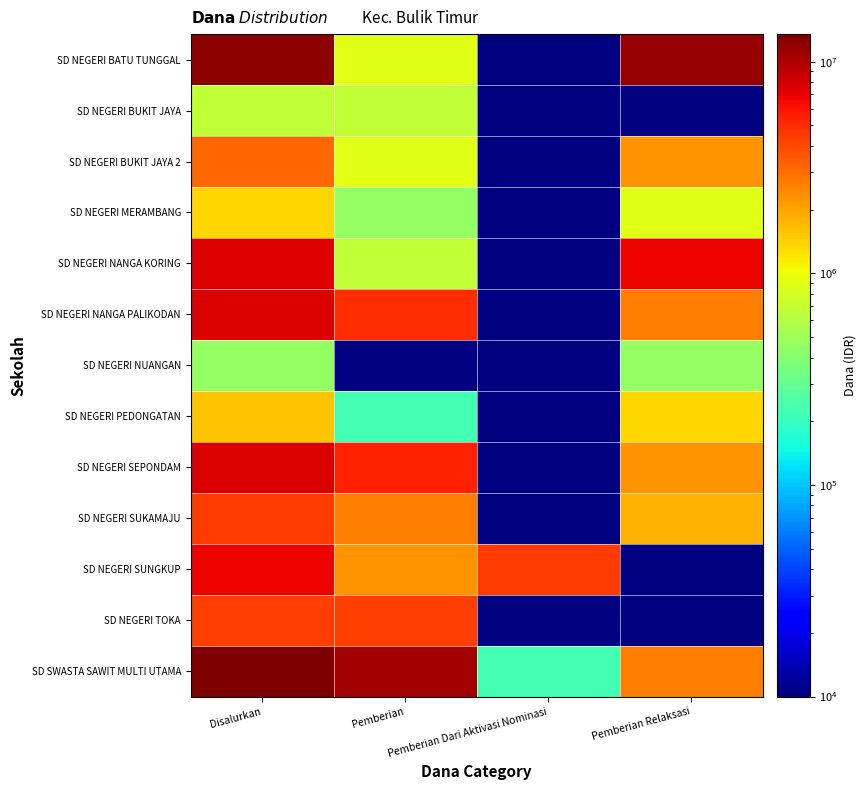

What is the smallest value displayed?

225000.0